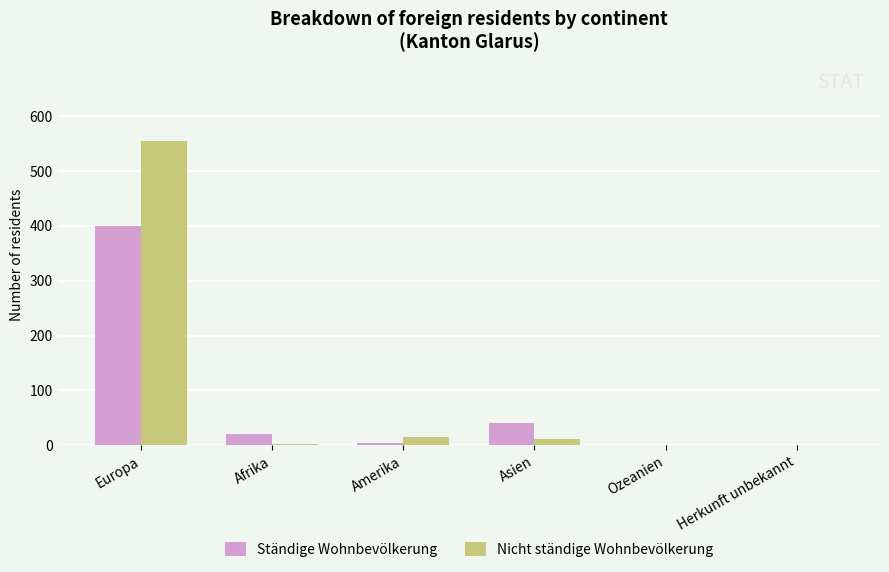

What is the highest value of the Nicht ständige Wohnbevölkerung series?

555